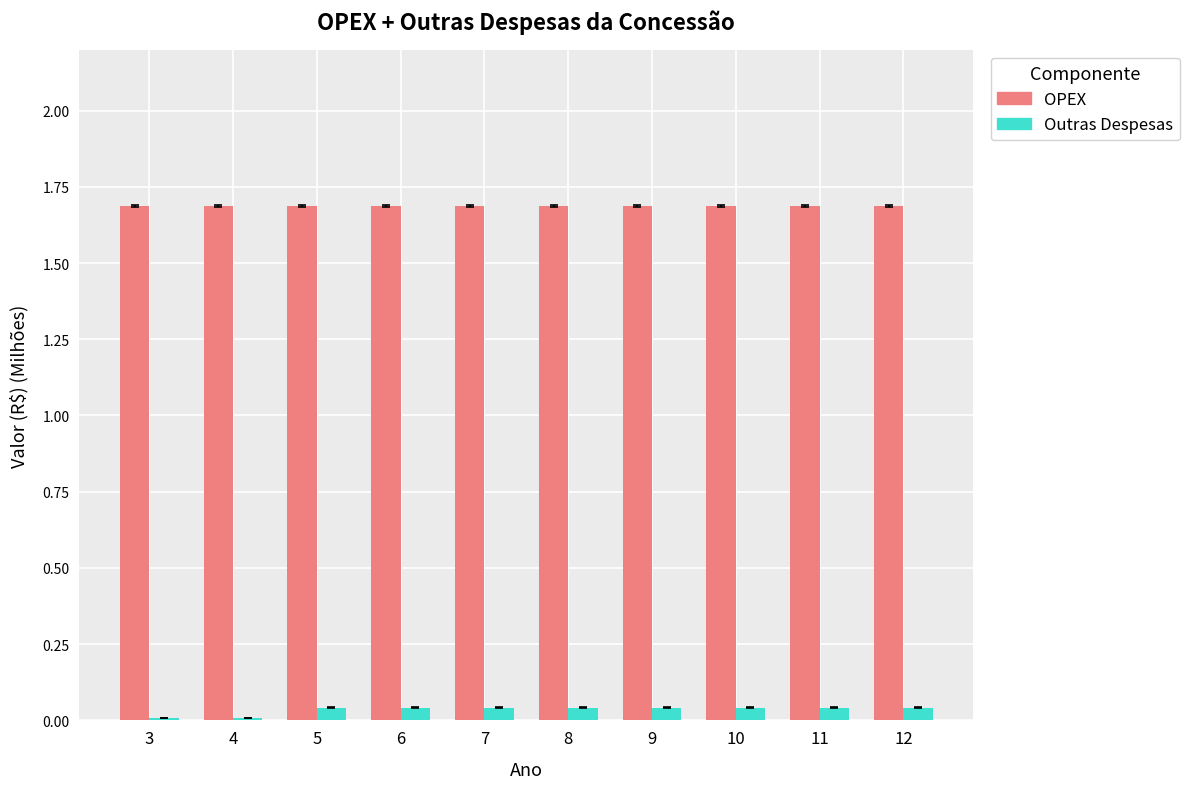

What is the difference between the highest and lowest values at 7?

1.6